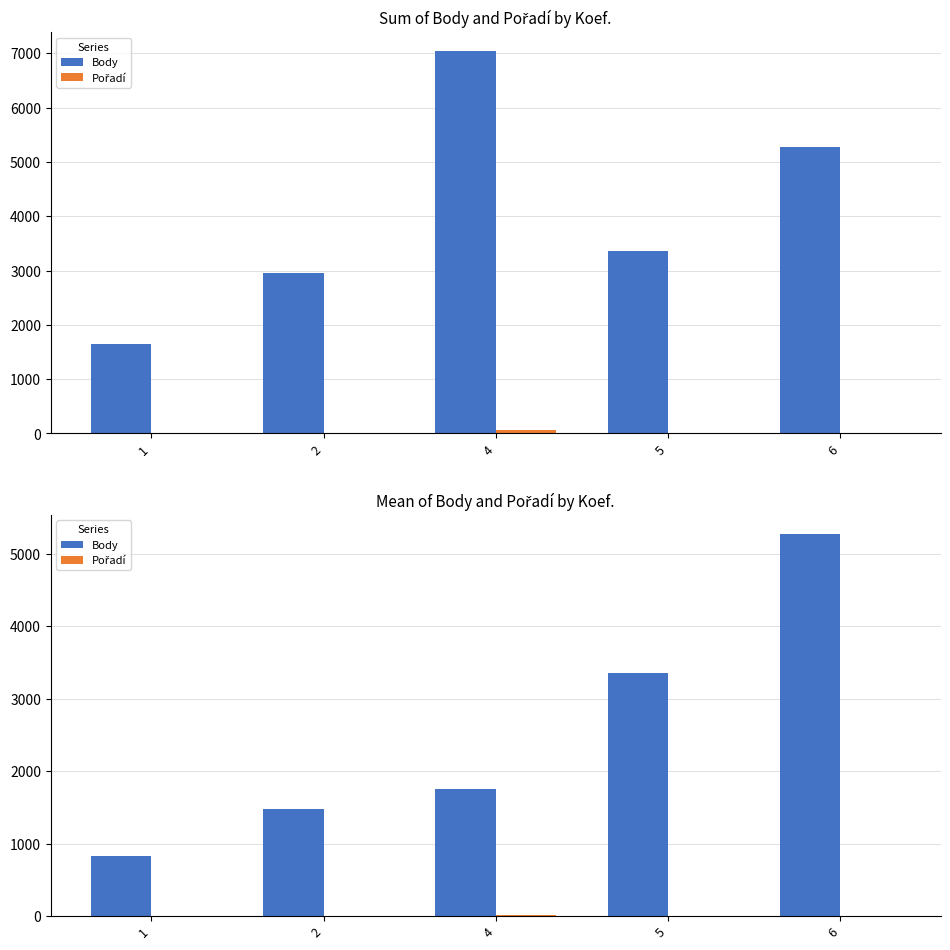

Between 4 and 6, which is larger?

6